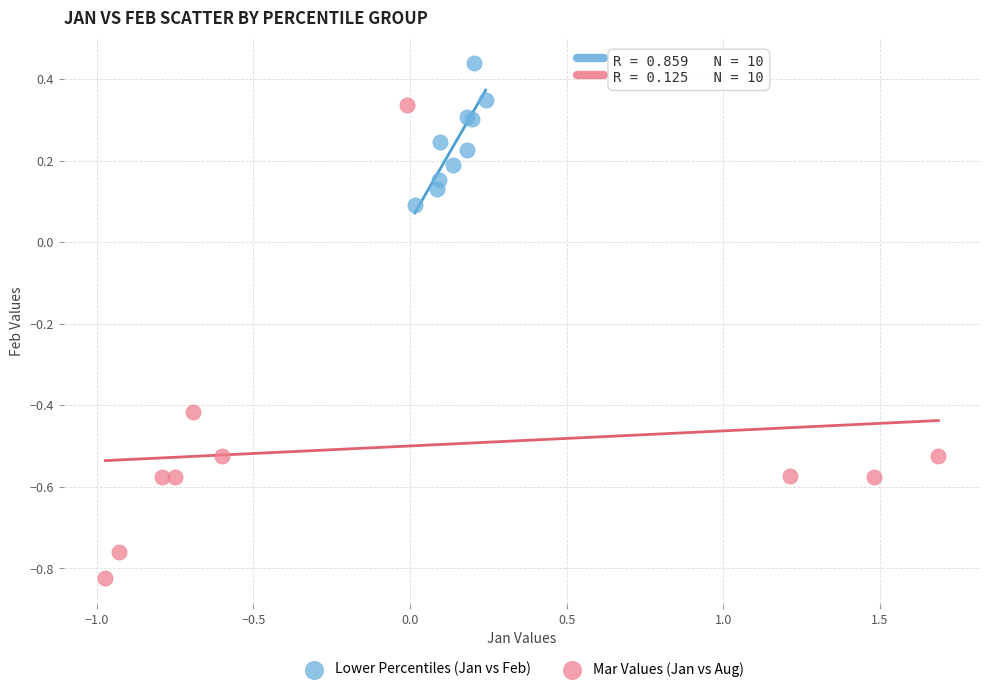

Which series reaches the maximum Y coordinate?

Lower Percentiles (Jan vs Feb)